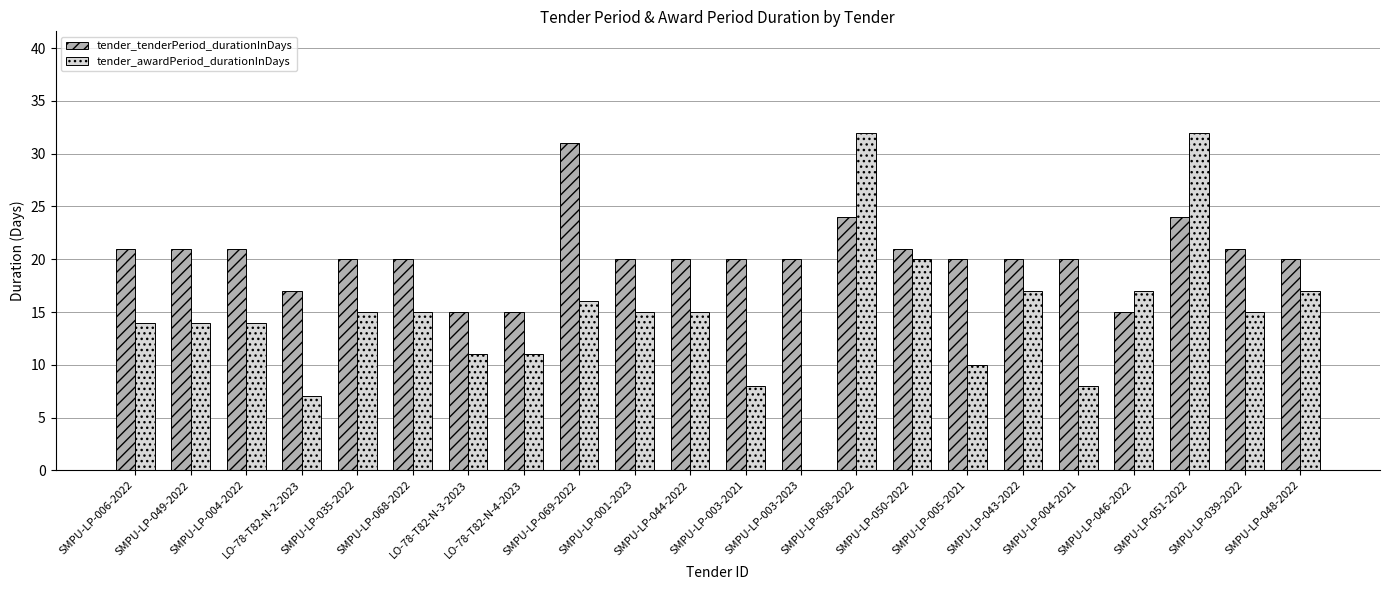

What is the total value across all series at SMPU-LP-005-2021?

30